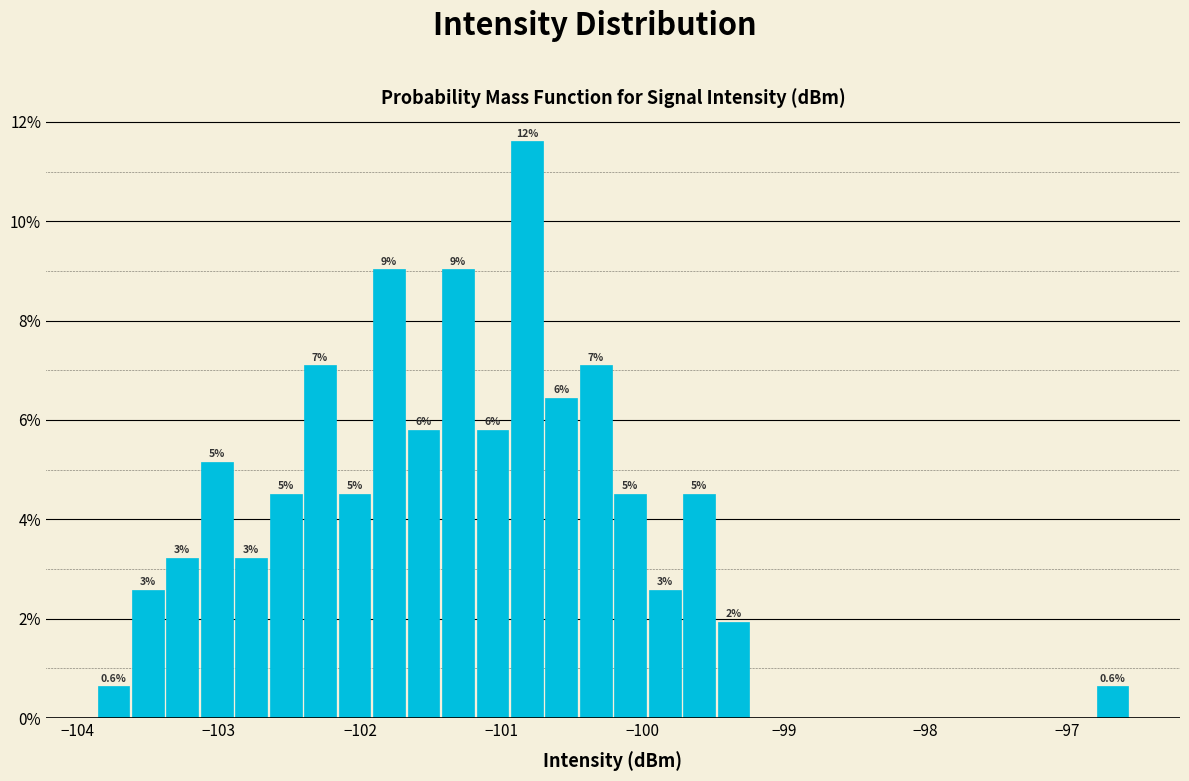

Around what value on the x-axis is the tallest bar? Give the approximate position of its centre, as read against the axis.

-100.8